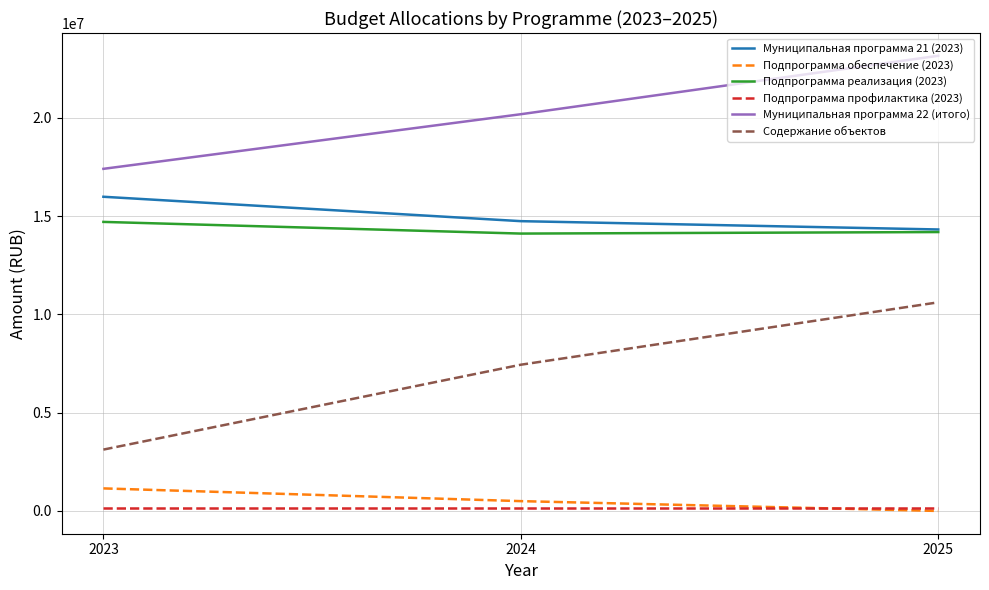

What is the highest value of the Муниципальная программа 22 (итого) series?

23150835.4